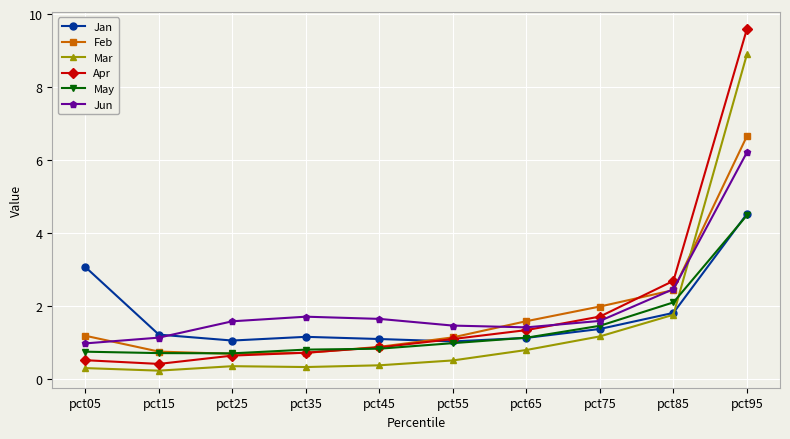

Is it true that Jan equals 1.5 at pct05?

False